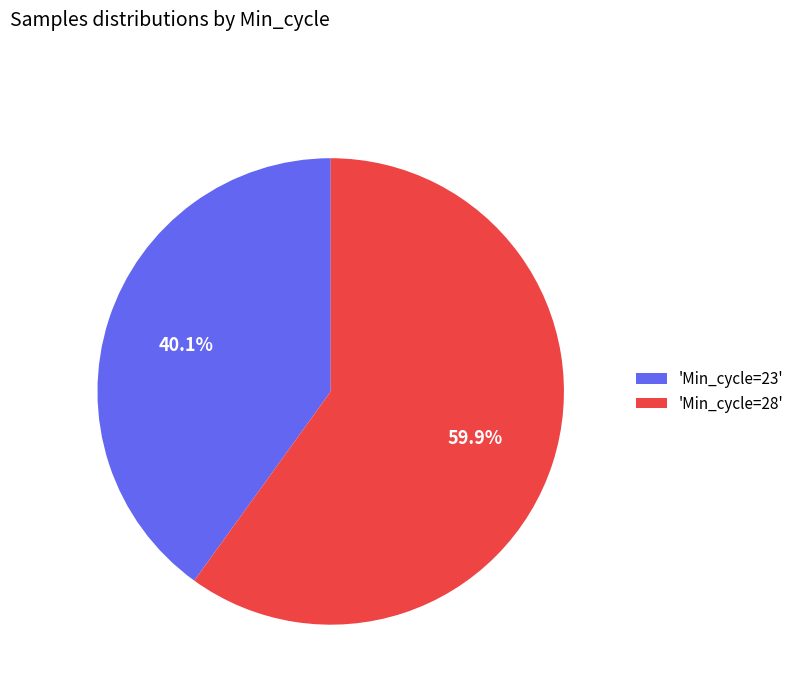

Is there any slice that represents more than half of the pie?

Yes